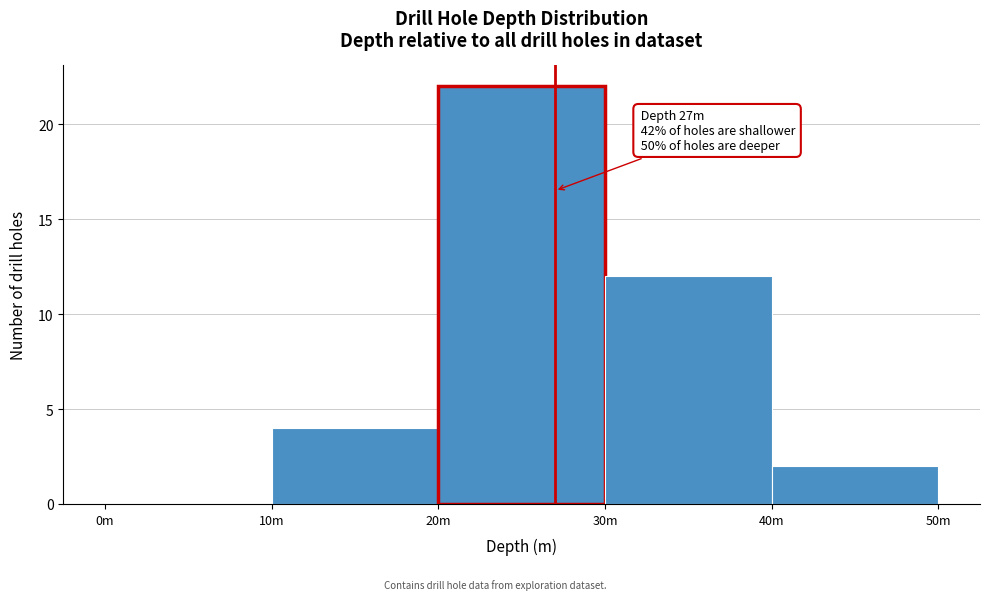

Reading right to left, transcribe all the data shown in this chart.

40m=2	30m=12	20m=22	10m=4	0m=0